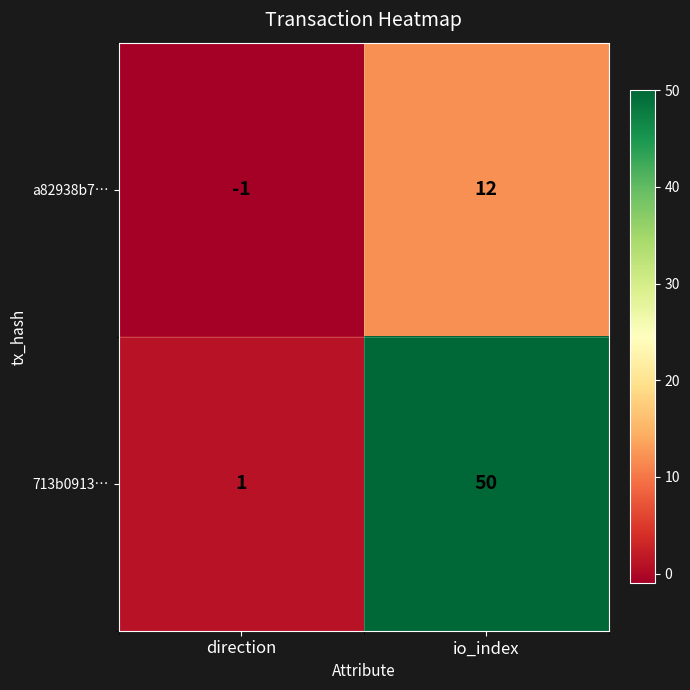

Which label corresponds to the largest value in the chart?

io_index